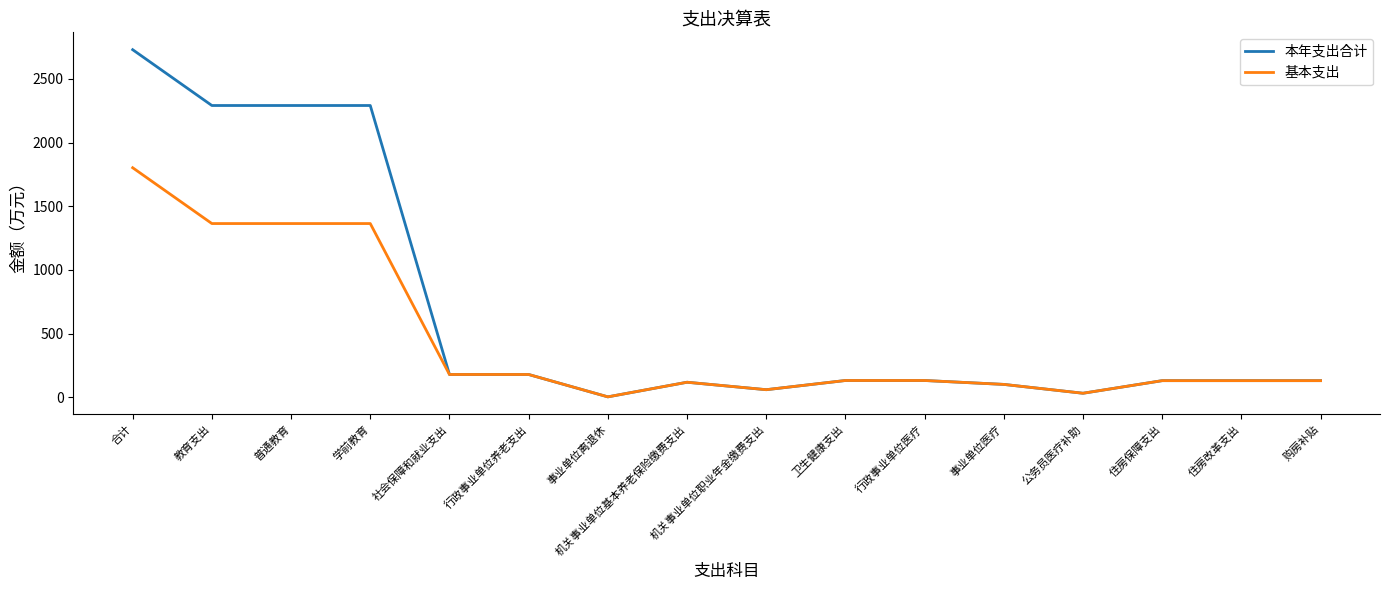

Is this an area chart (filled region under the line)?

No